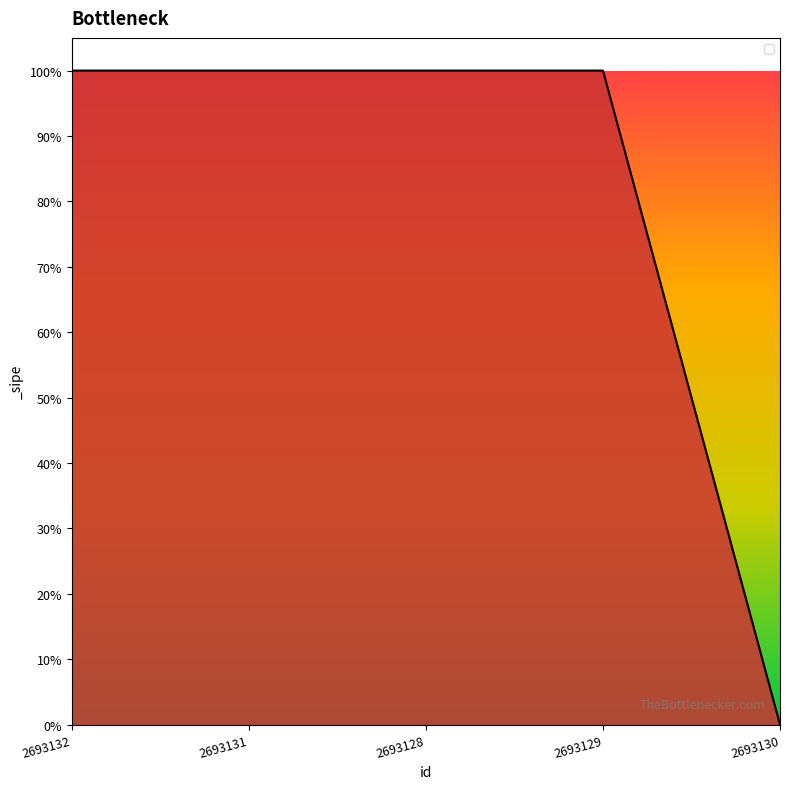

The value at 2693130 is 1. True or false?

False